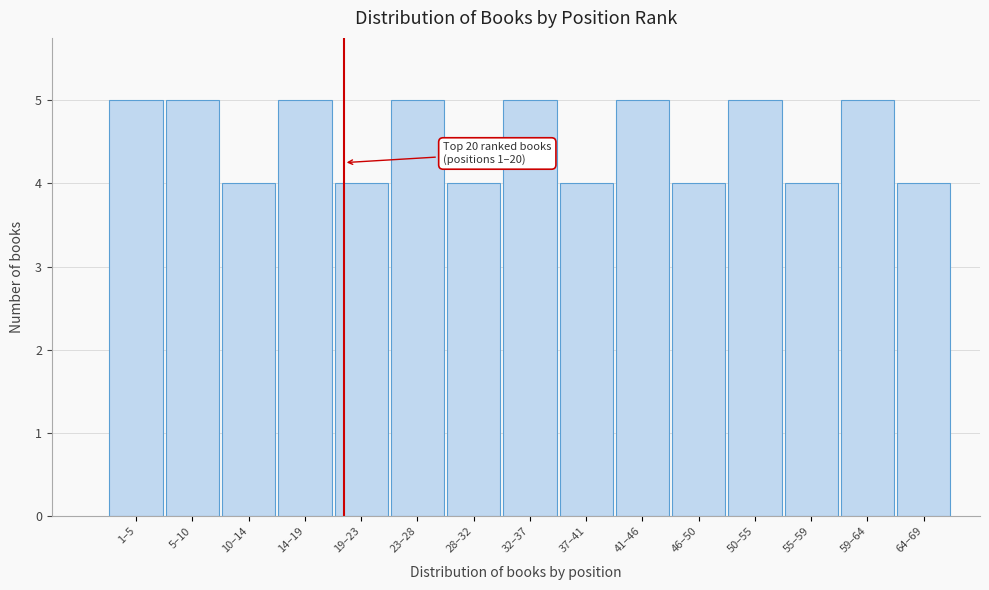

Reading left to right, what are all the values shown in this chart?

5	5	4	5	4	5	4	5	4	5	4	5	4	5	4